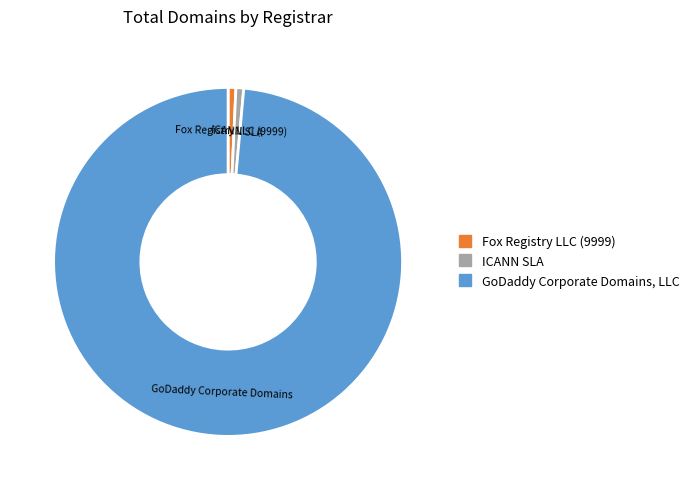

Count the number of slices in the pie.

3